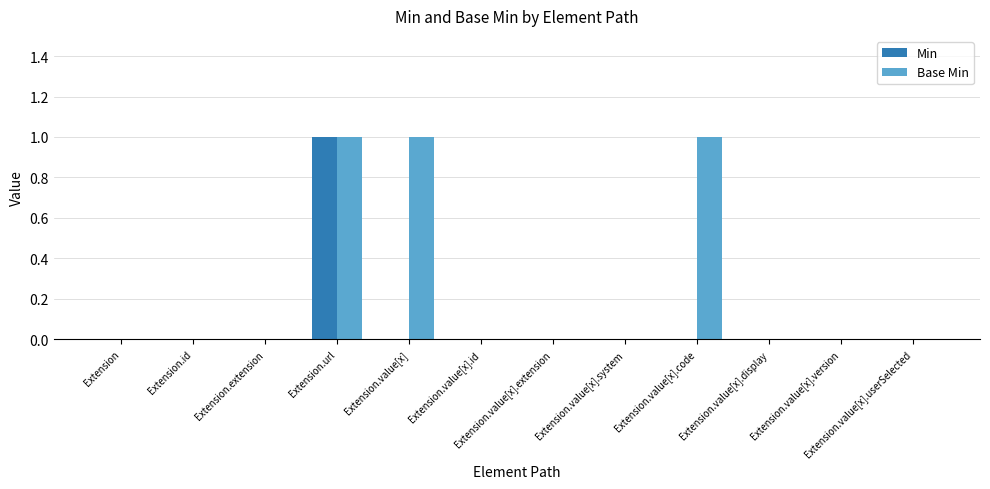

The value of Base Min at Extension.value[x].extension is -1. True or false?

False